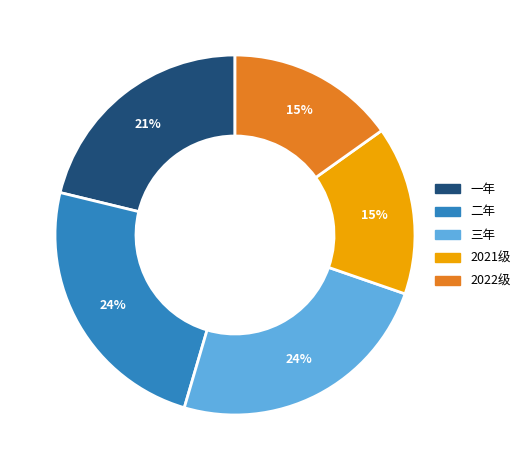

To the nearest percent, what is the combined percentage of 一年 and 2021级?

36%